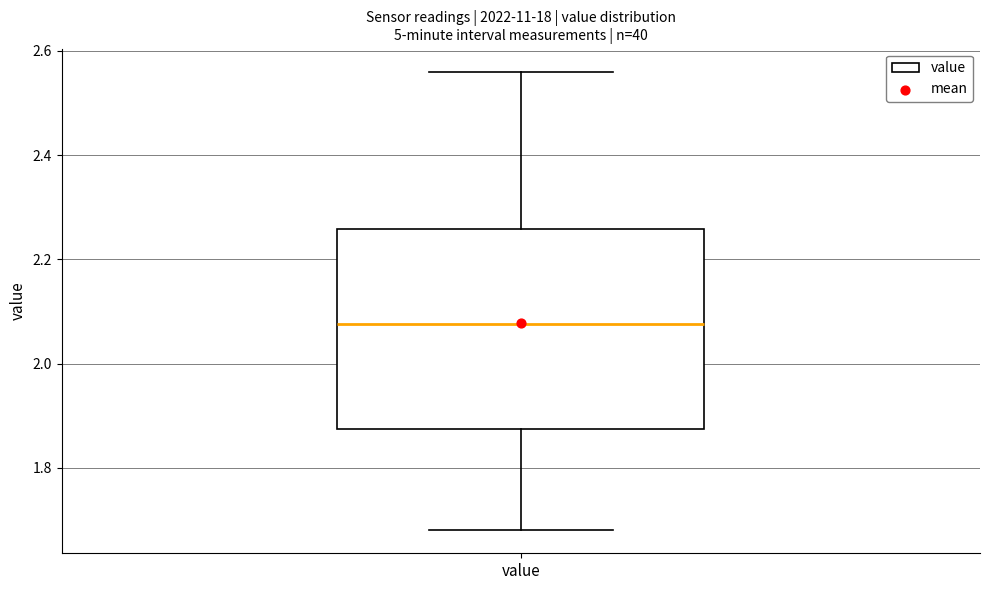

Where is the lower edge of the box for value on the y-axis? The values are not printed on the chart, so give them approximately, as read against the axis.

1.88